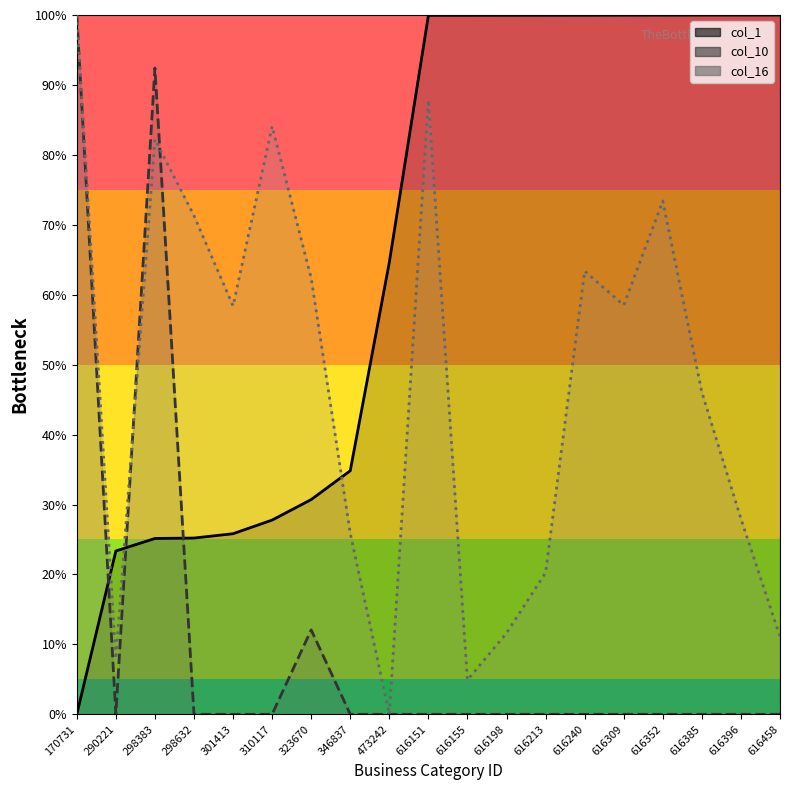

Reading left to right, list all the values displayed in this chart.

col_1: 170731=0.0	290221=23.4	298383=25.1	298632=25.2	301413=25.8	310117=27.8	323670=30.7	346837=34.8	473242=64.6	616151=100.0	616155=100.0	616198=100.0	616213=100.0	616240=100.0	616309=100.0	616352=100.0	616385=100.0	616396=100.0	616458=100.0
col_10: 170731=100.0	290221=0.0	298383=92.4	298632=0.0	301413=0.0	310117=0.0	323670=12.1	346837=0.0	473242=0.0	616151=0.0	616155=0.0	616198=0.0	616213=0.0	616240=0.0	616309=0.0	616352=0.0	616385=0.0	616396=0.0	616458=0.0
col_16: 170731=100.0	290221=7.9	298383=82.2	298632=71.3	301413=58.4	310117=84.1	323670=62.4	346837=25.9	473242=0.0	616151=87.9	616155=4.9	616198=11.6	616213=20.3	616240=63.4	616309=58.5	616352=73.4	616385=46.0	616396=28.0	616458=11.1